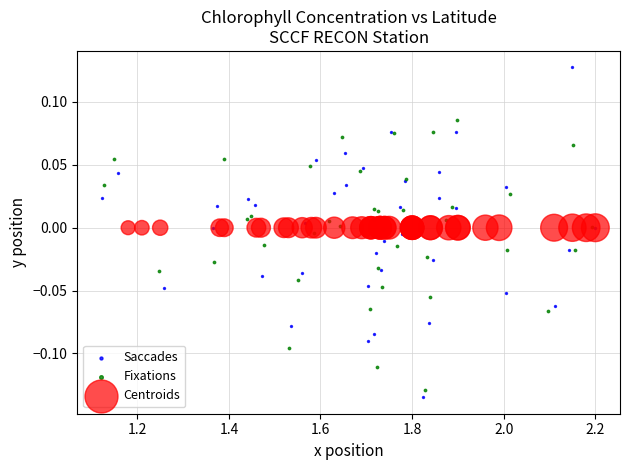

What are all the series names shown in the legend?

Saccades, Fixations, Centroids